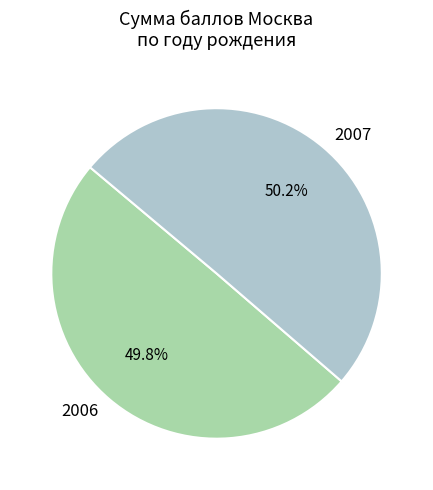

Approximately how many times larger is the value at 2007 compared to 2006?

1.0